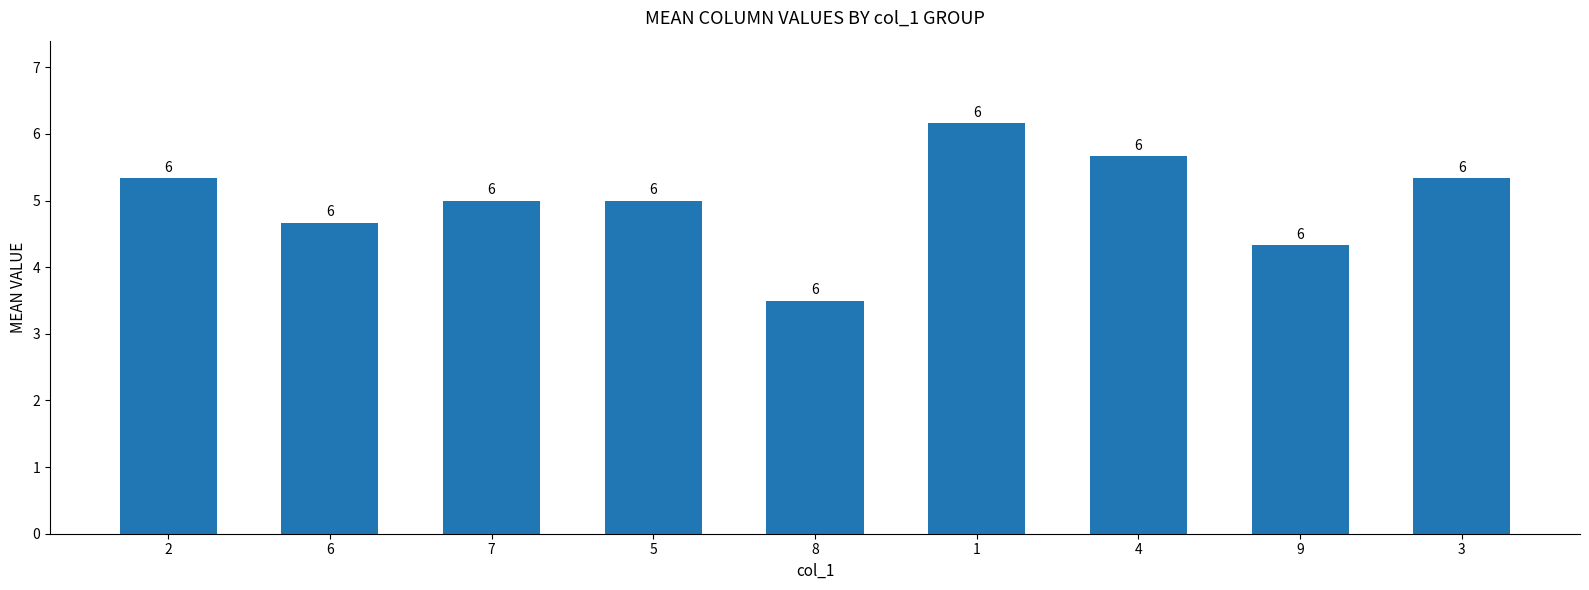

What is the sum of the values at 1 and 5?

11.2